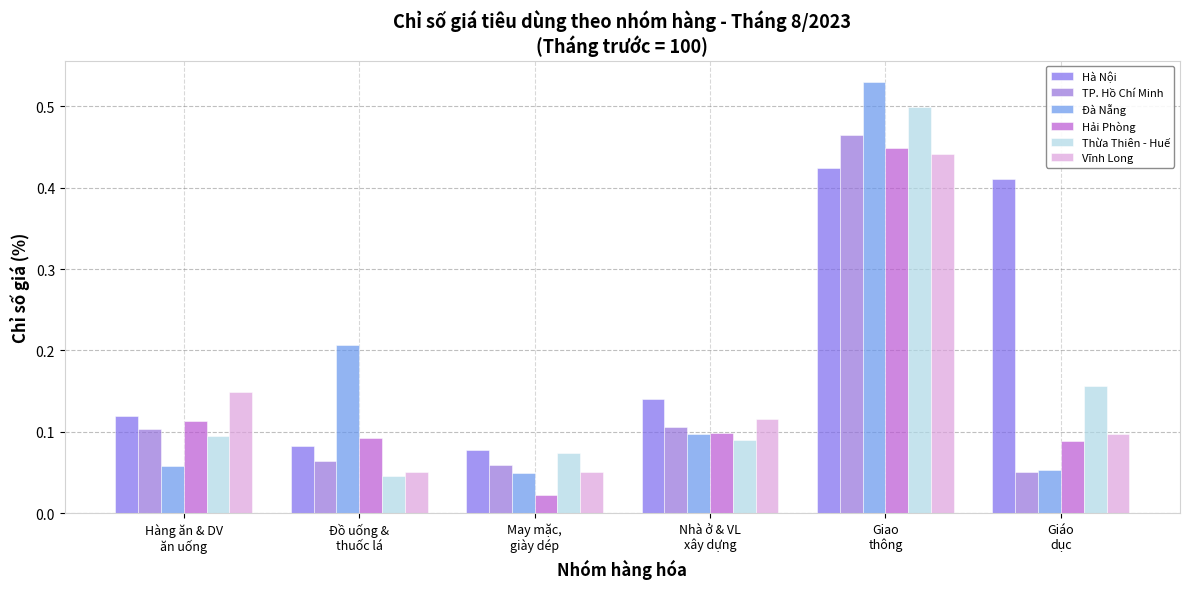

Is the value of Thừa Thiên - Huế at Giao
thông greater than the value of Hà Nội at May mặc,
giày dép?

Yes